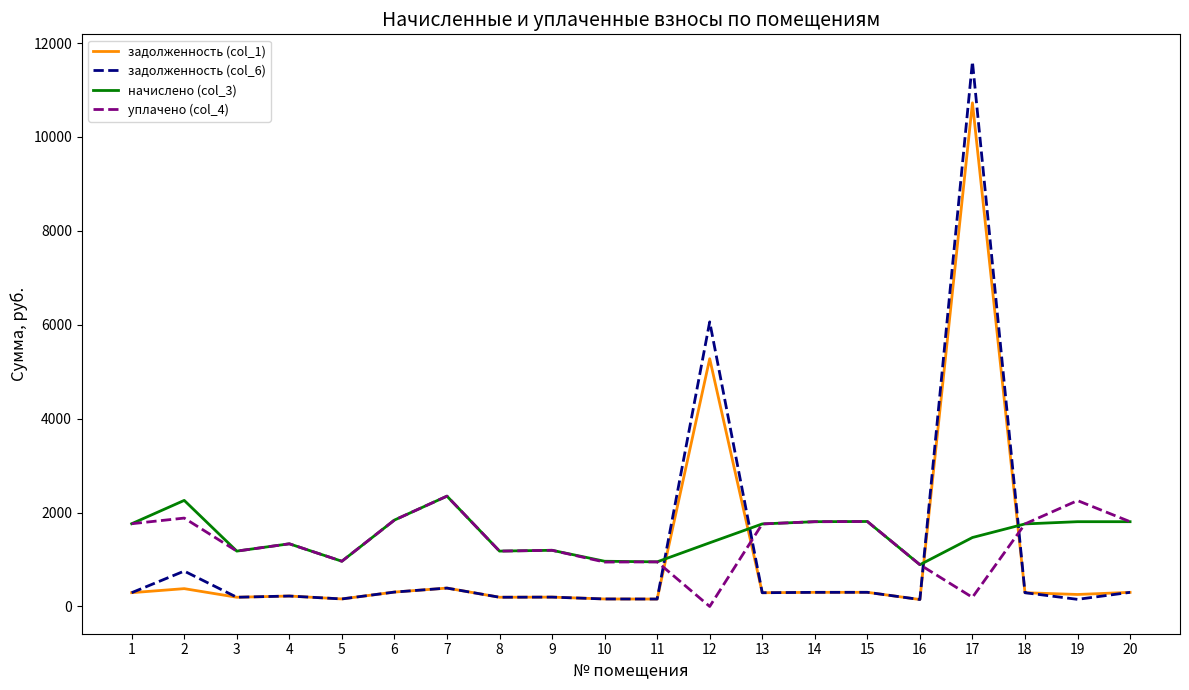

Where is the first local maximum for начислено (col_3)?

2